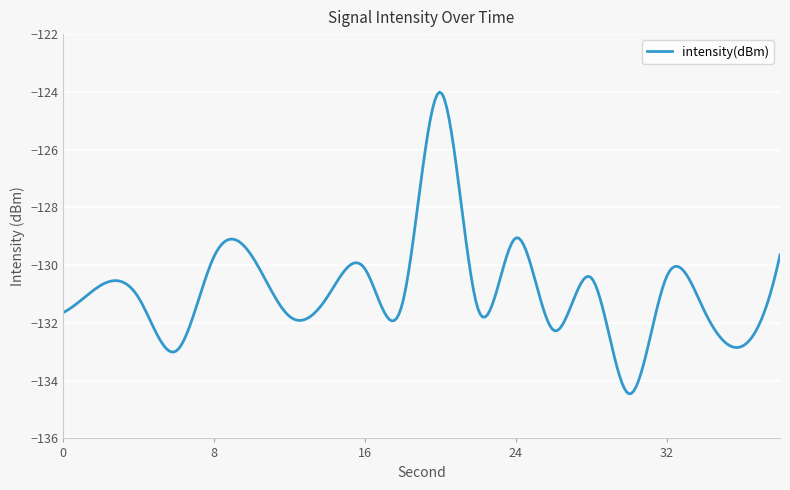

What is the minimum value shown in the chart?

-134.5